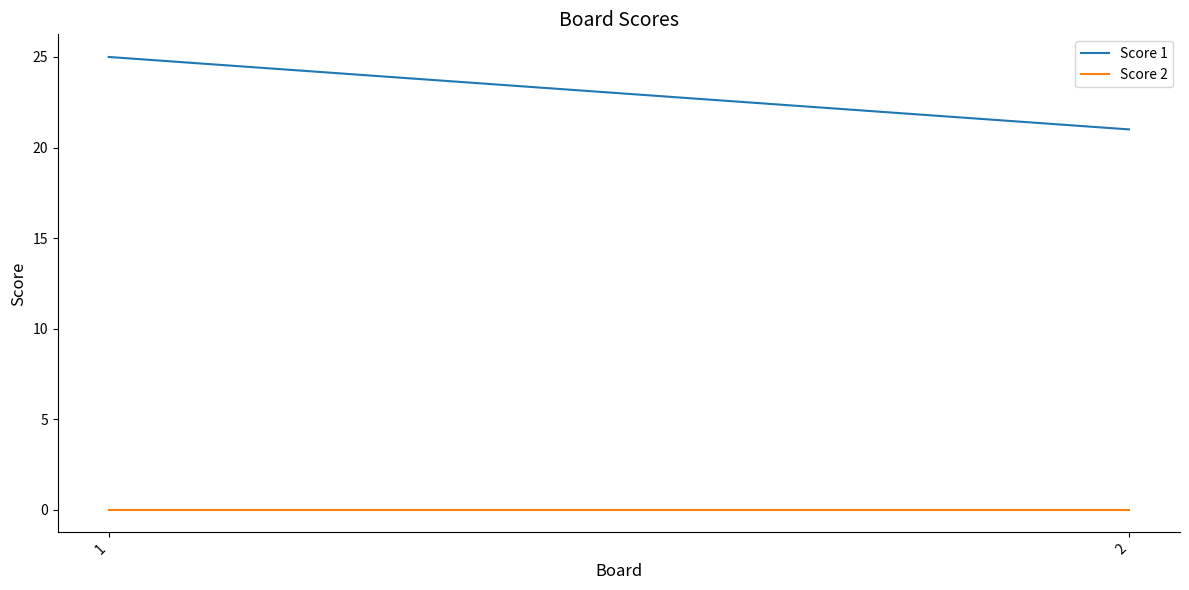

List the labels in order of Score 1 value, largest first.

1, 2